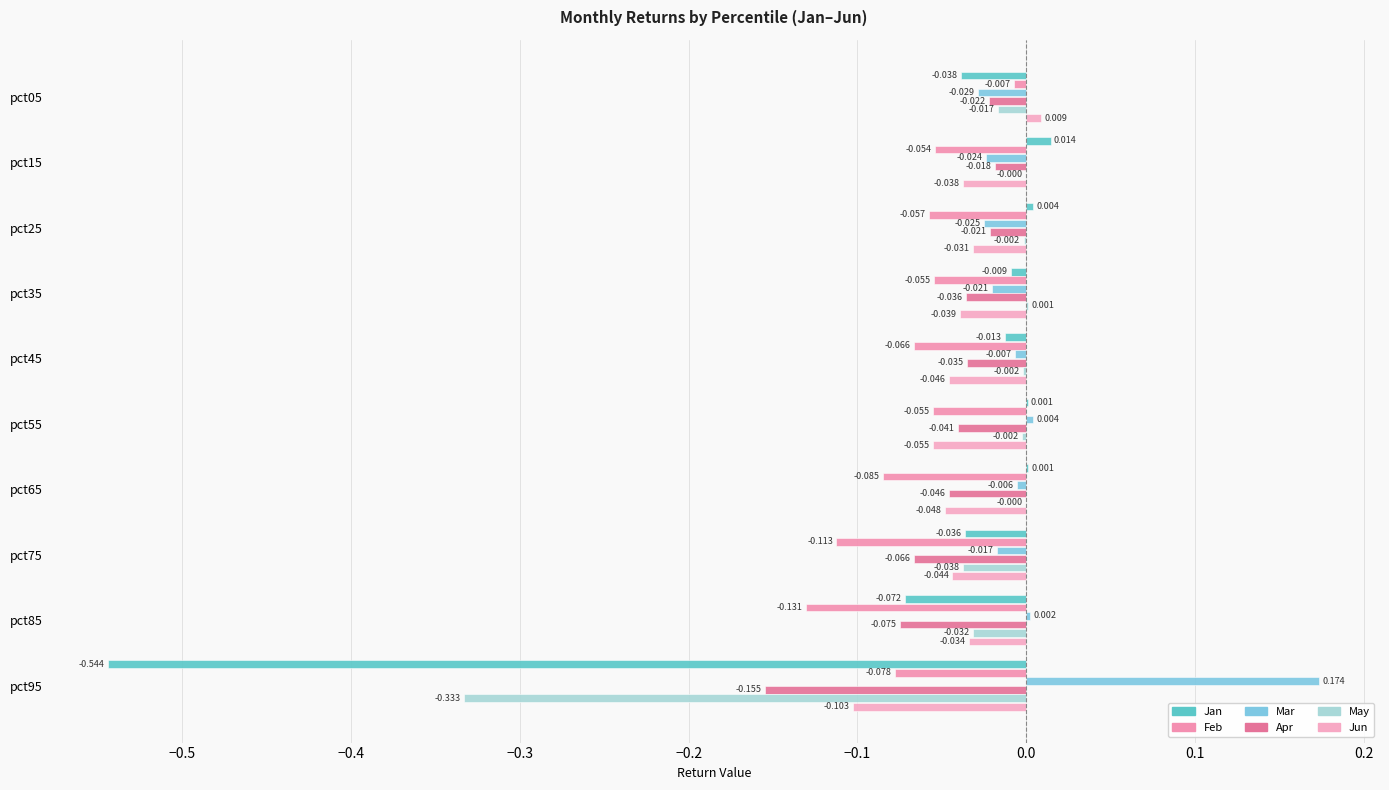

What is the difference between the maximum and minimum values in the Feb series?

0.1